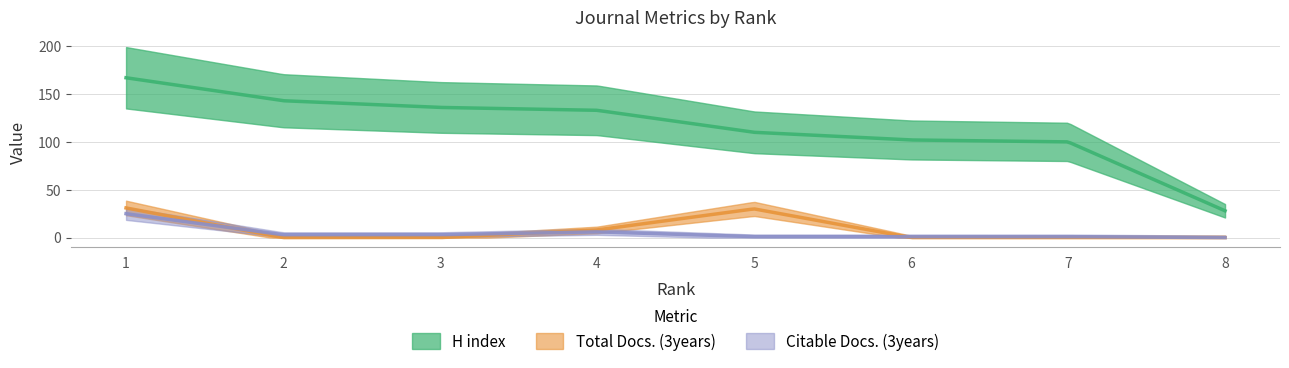

True or false: H index and Total Docs. (3years) intersect in this chart.

False